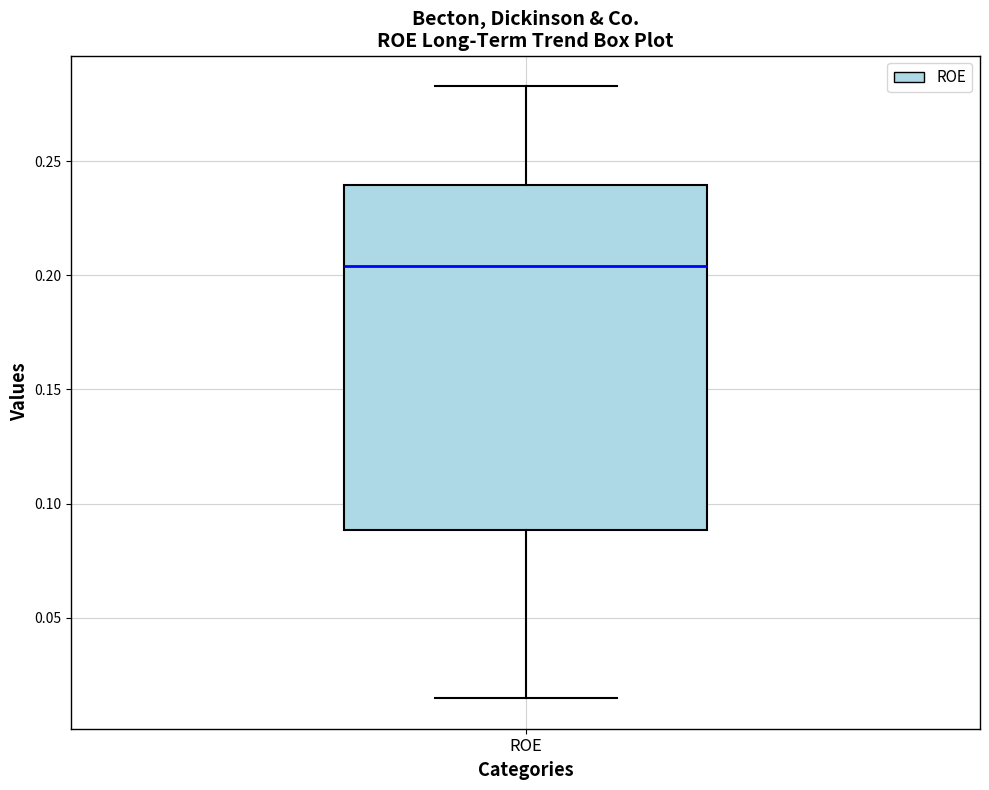

Transcribe this box plot: give where the median line is, the range the box spans, and where the two whiskers end, as read against the y-axis. The values are not printed on the chart, so give them approximately, as read against the axis.

median 0.205, box 0.090 to 0.240, whiskers 0.015 to 0.285